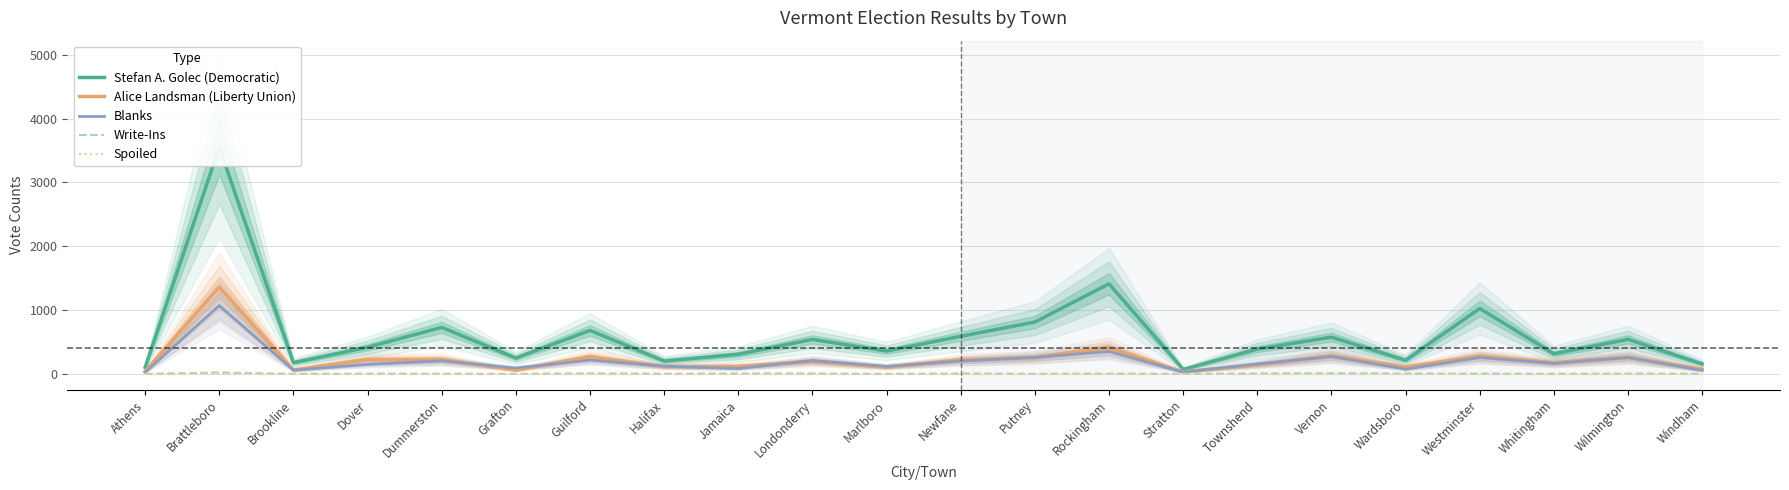

Reading left to right, list all the values displayed in this chart.

Stefan A. Golec (Democratic): 103	3553	176	416	729	248	681	201	307	540	357	589	812	1412	70	388	576	214	1025	314	541	155
Alice Landsman (Liberty Union): 39	1360	61	225	227	59	271	113	119	197	106	220	257	411	31	144	283	108	280	174	260	74
Blanks: 25	1070	58	149	203	92	216	120	83	209	117	200	259	351	28	155	271	75	256	164	257	55
Write-Ins: 0	21	1	4	3	0	9	2	7	6	0	6	1	3	0	7	10	6	3	1	4	3
Spoiled: 0	1	0	0	2	0	0	1	0	1	1	1	0	3	0	0	1	0	2	0	1	0